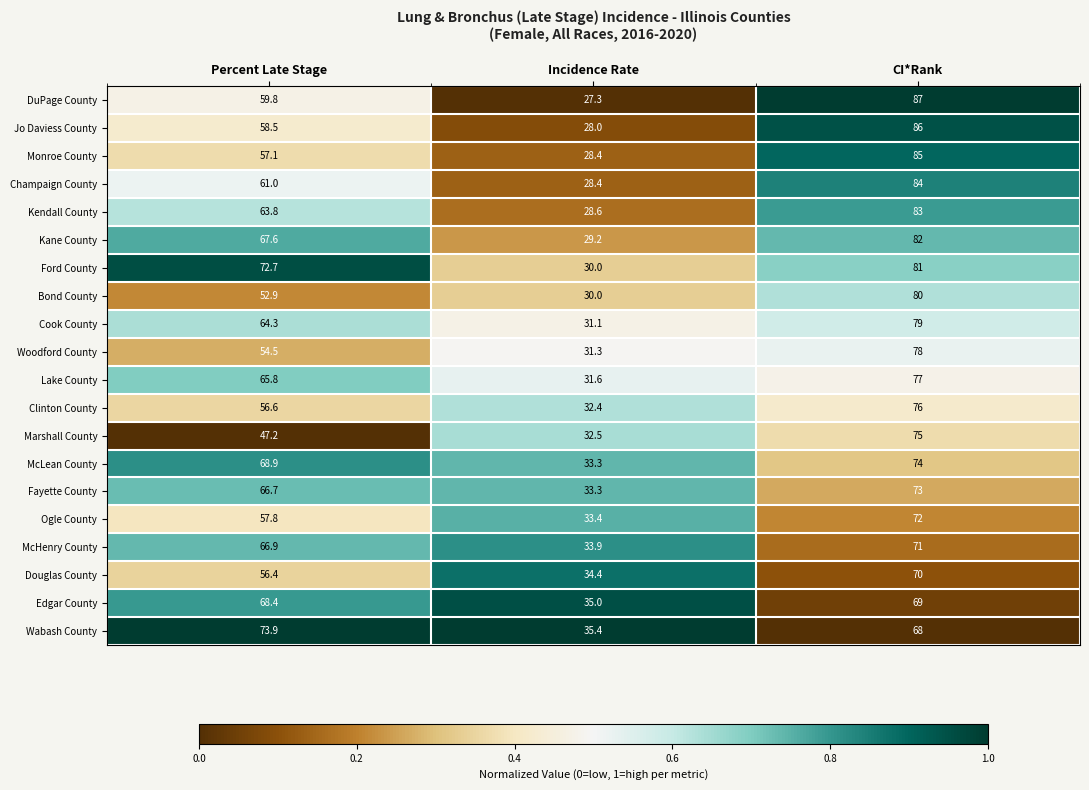

What is the average value of the Kendall County series?

58.5